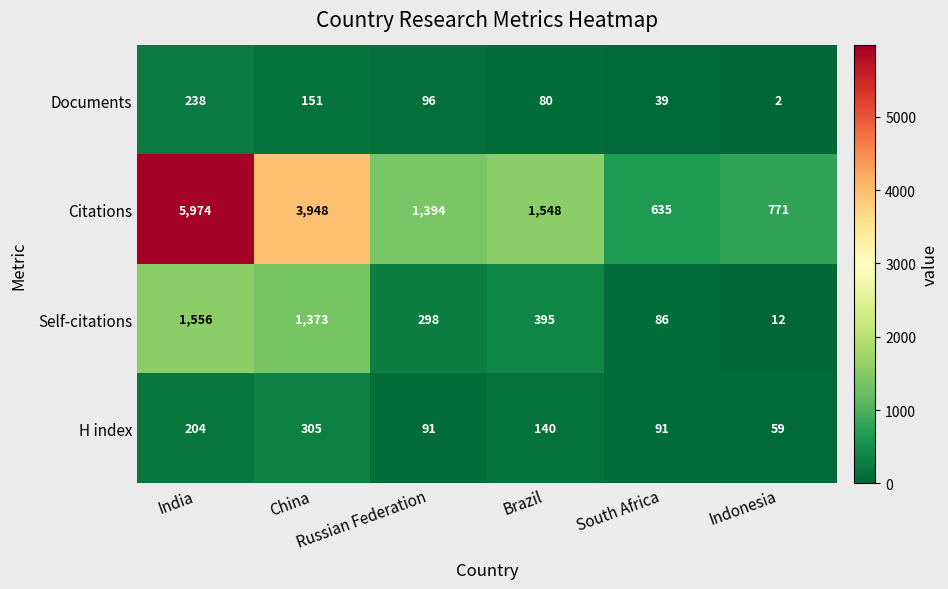

What is the sum of all H index values?

890